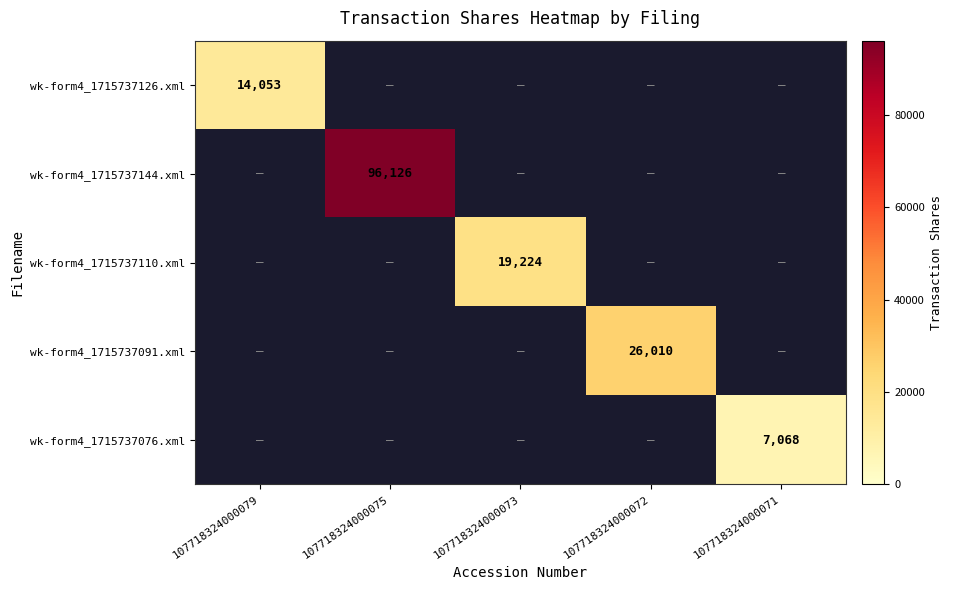

At how many categories does at least one series exceed 11527?

4